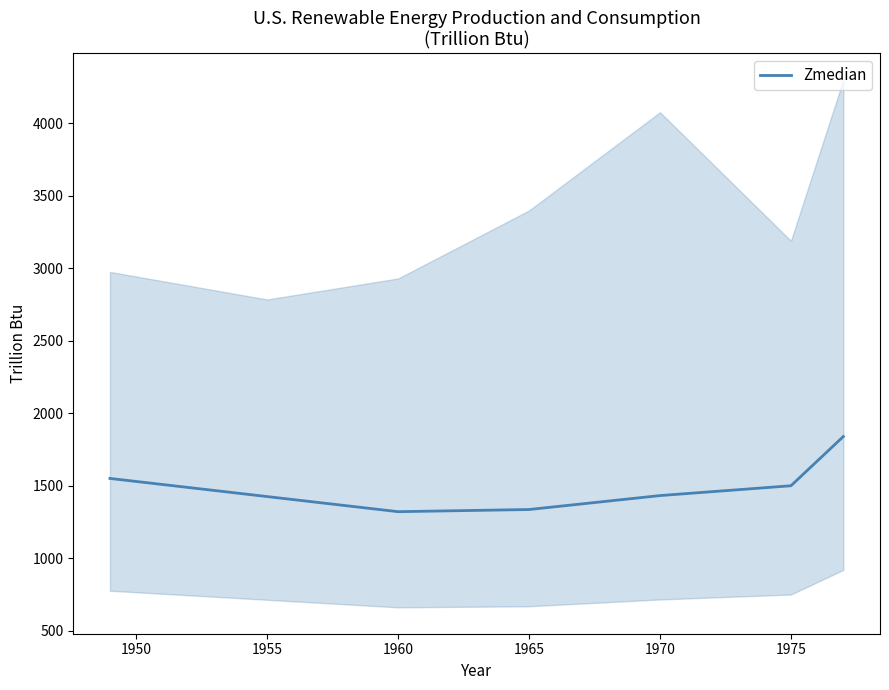

The Zmedian series shows 1498.7 at 1975. True or false?

True